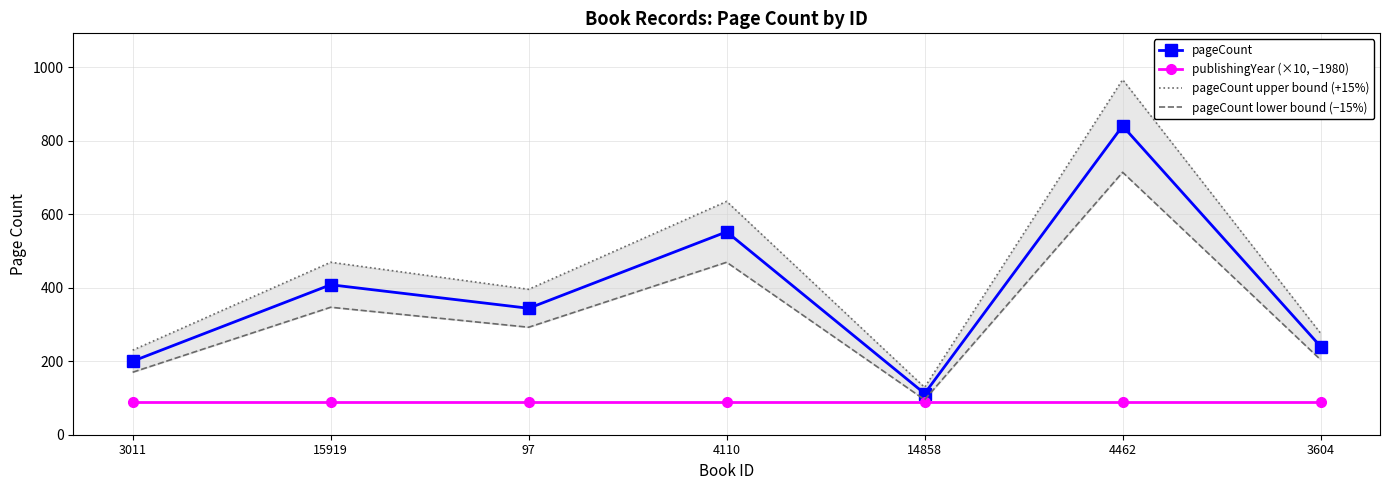

What is the difference between the maximum and second lowest values in the pageCount series?

640